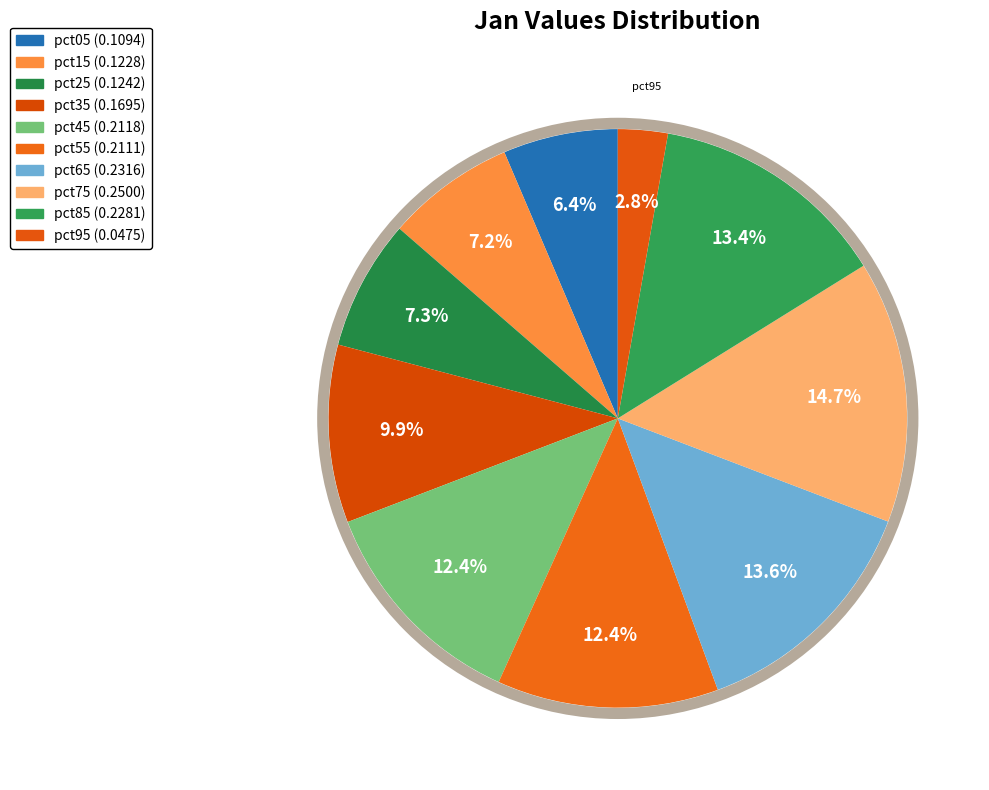

Which has a higher value, pct65 or pct45?

pct65